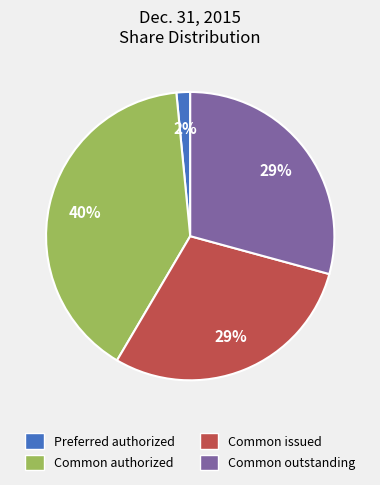

To the nearest percent, what is the difference between the largest and smallest slice percentages?

38%